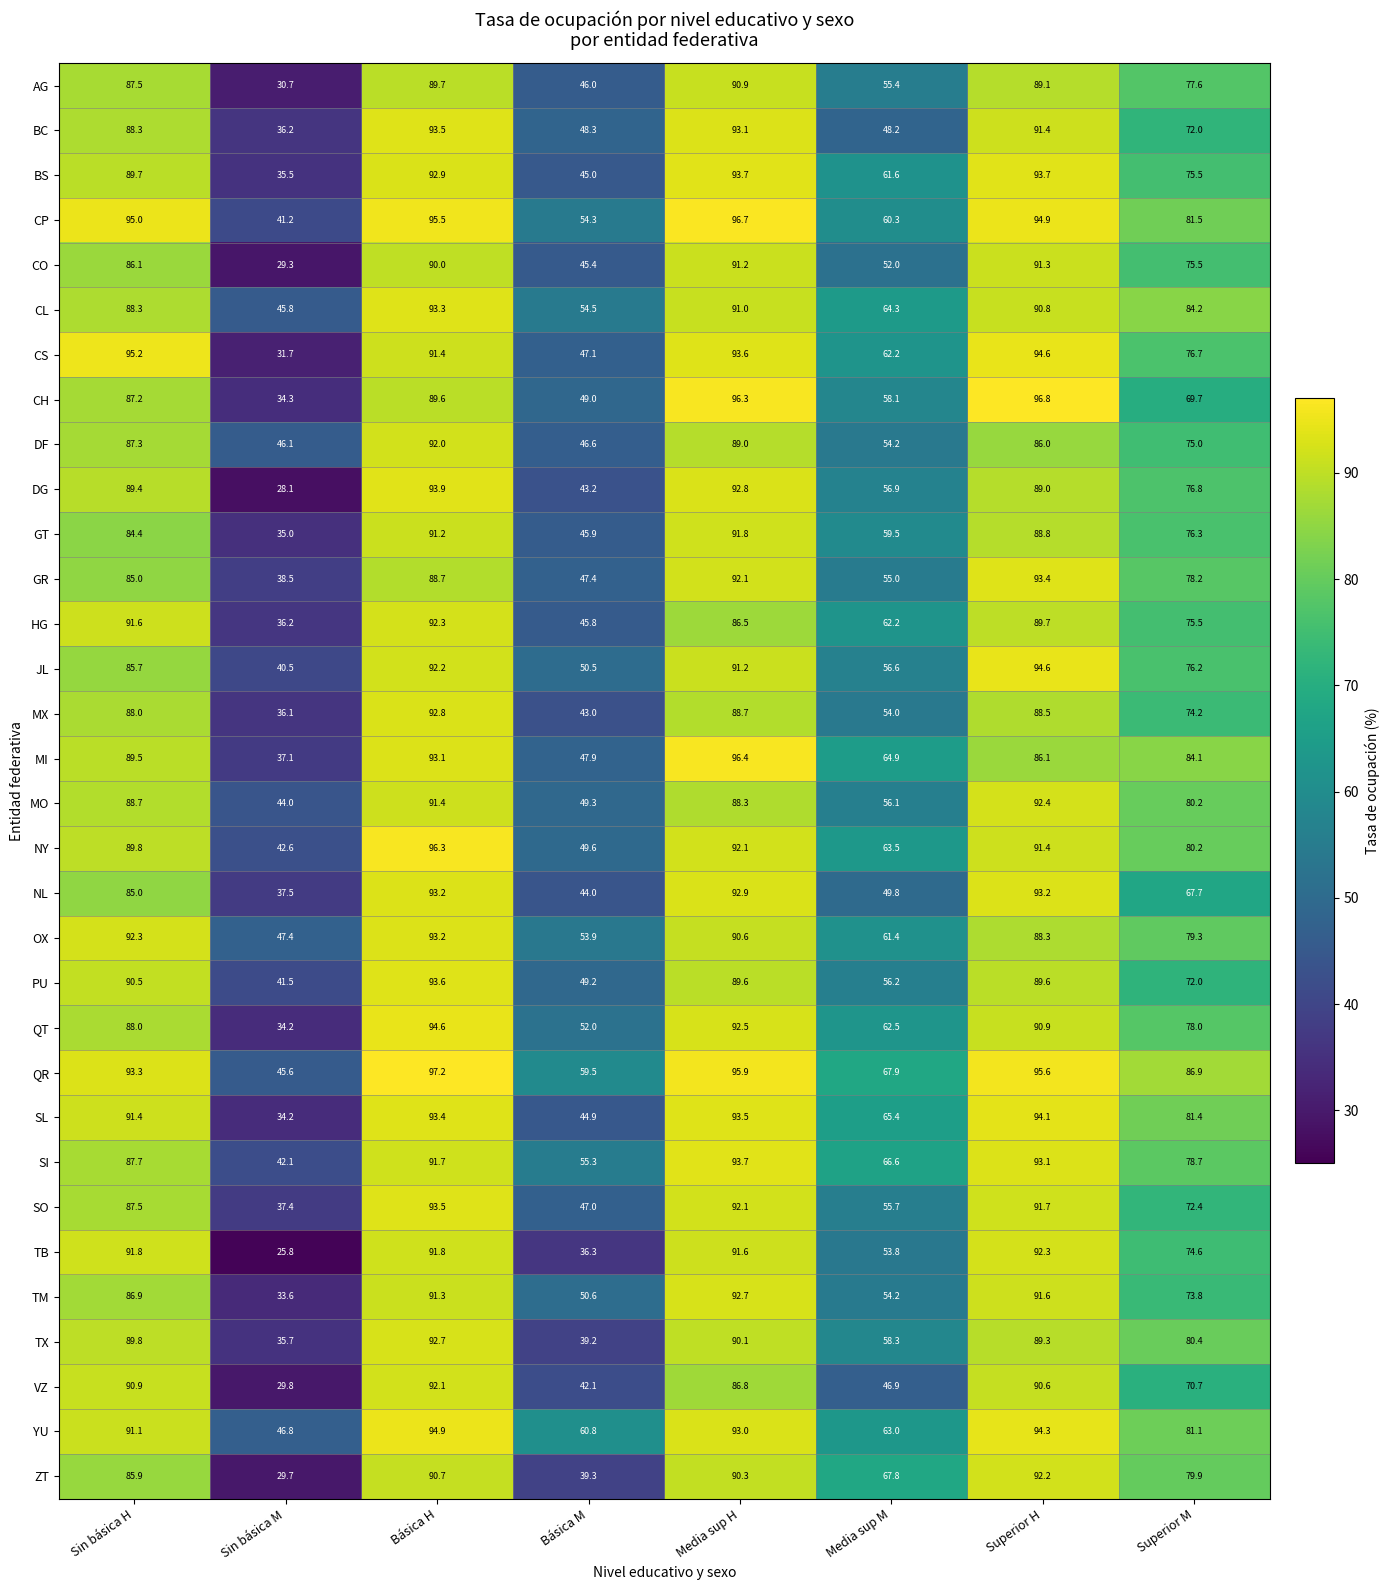

Rank the categories by YU value from highest to lowest.

Básica H, Superior H, Media sup H, Sin básica H, Superior M, Media sup M, Básica M, Sin básica M